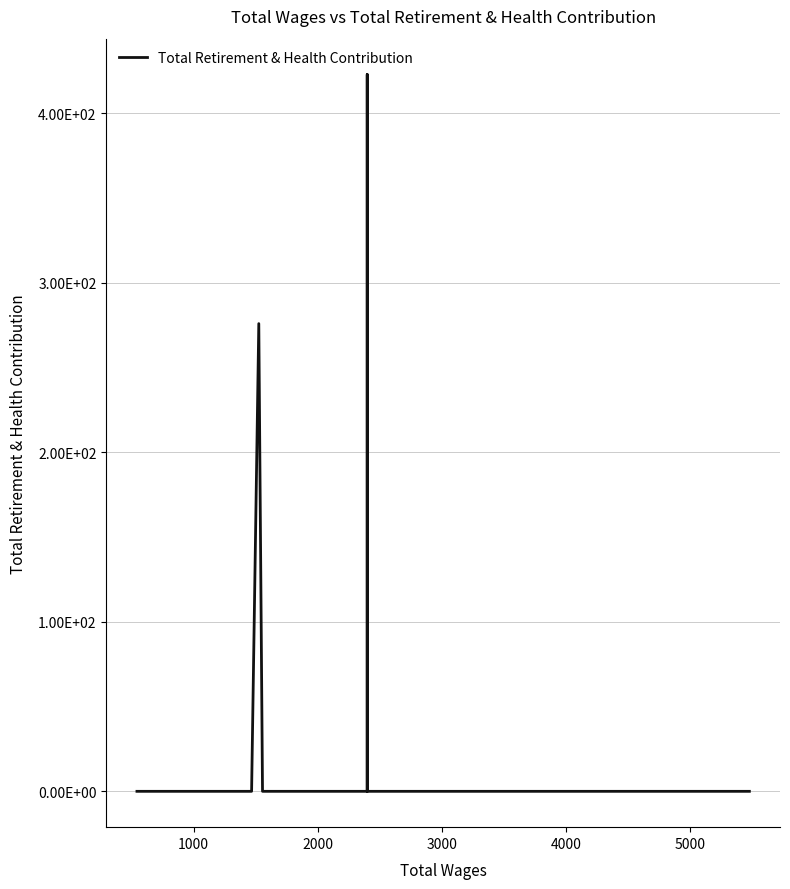

What is the maximum value shown in the chart?

423